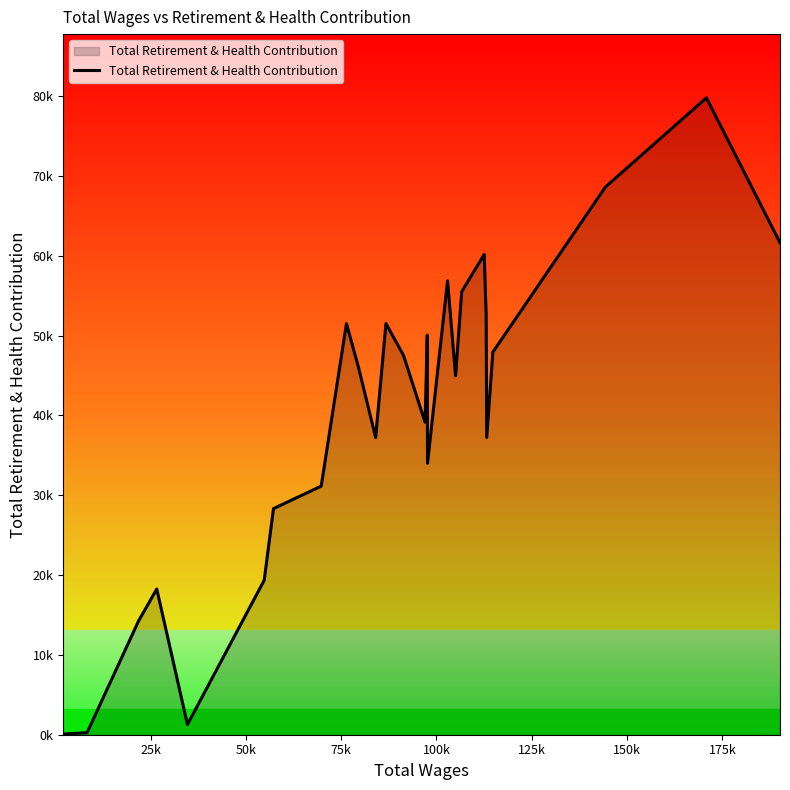

What is the value of the 25th point from the left?

79787